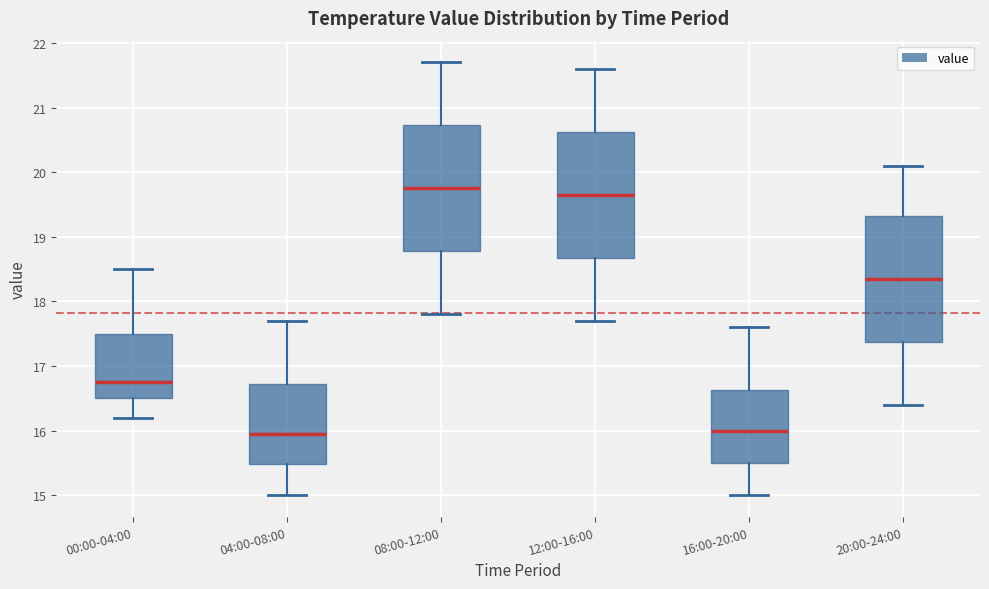

Which box's median line is the highest?

08:00-12:00